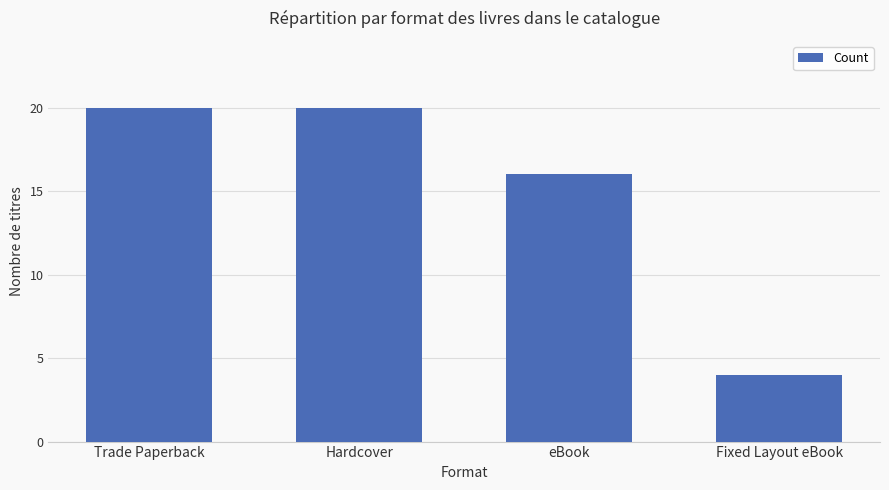

Count the number of data series in this chart.

1